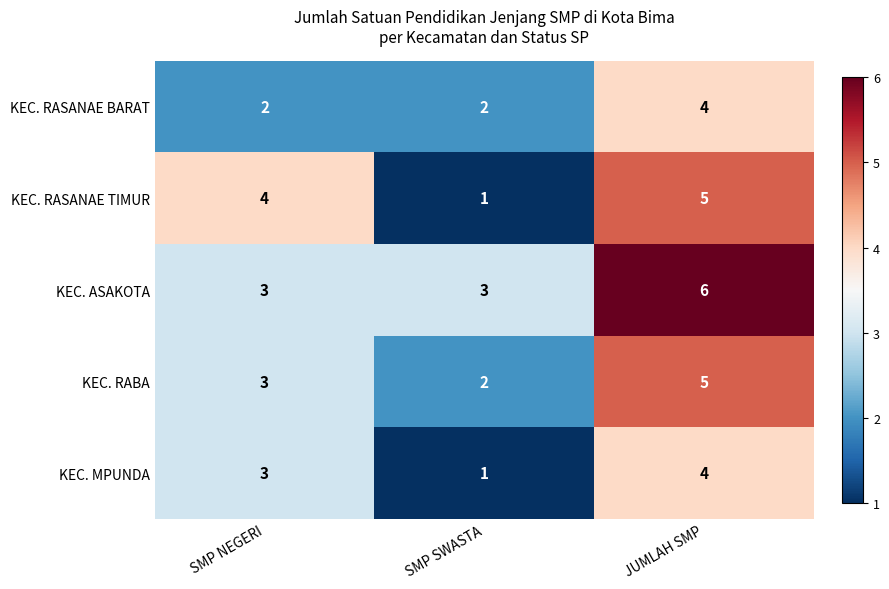

At which category is the sum across all series the highest?

JUMLAH SMP